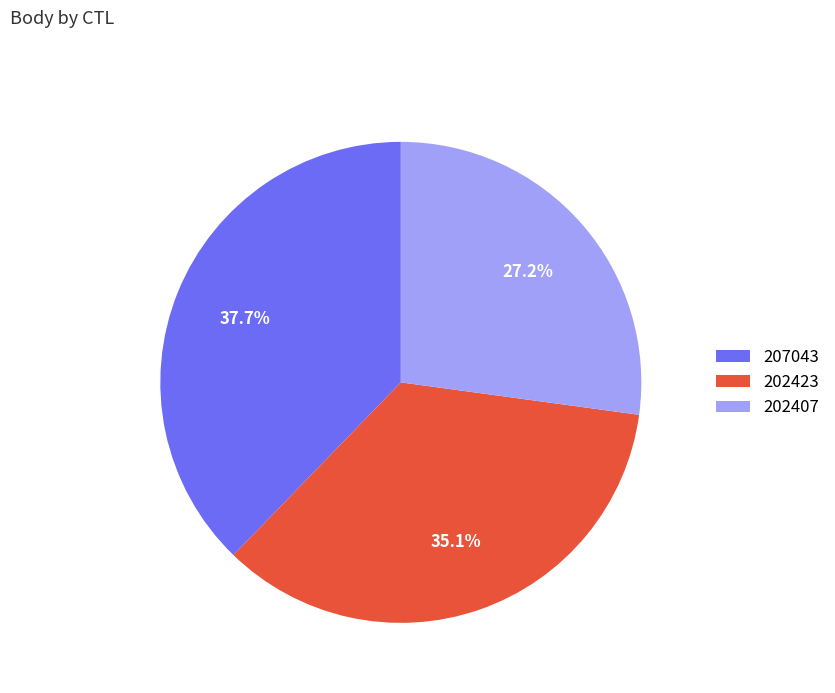

What percentage do 202423 and 207043 together represent?

72.8%